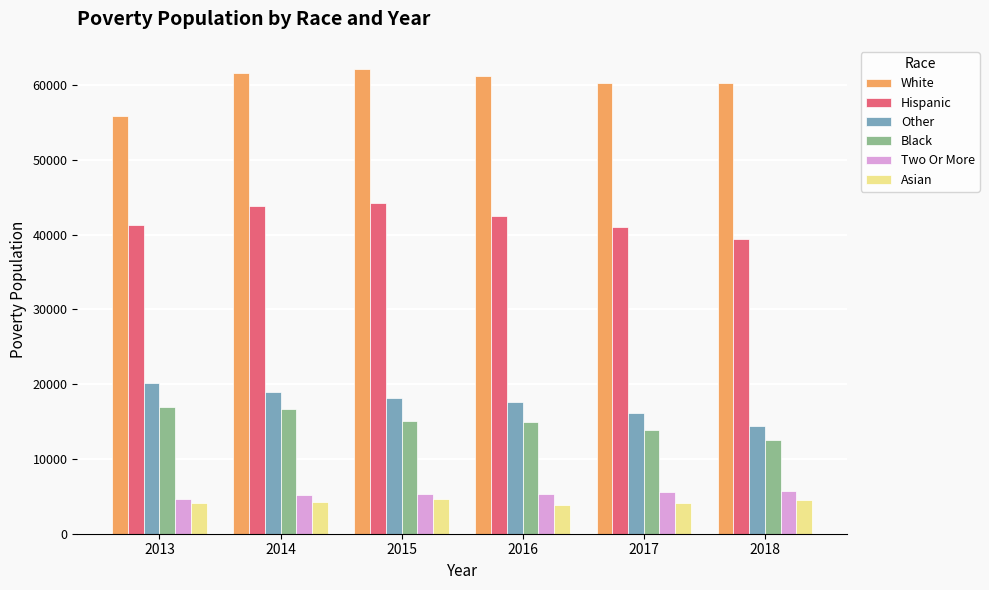

Count the Other values in the range 16126 to 19013.

4